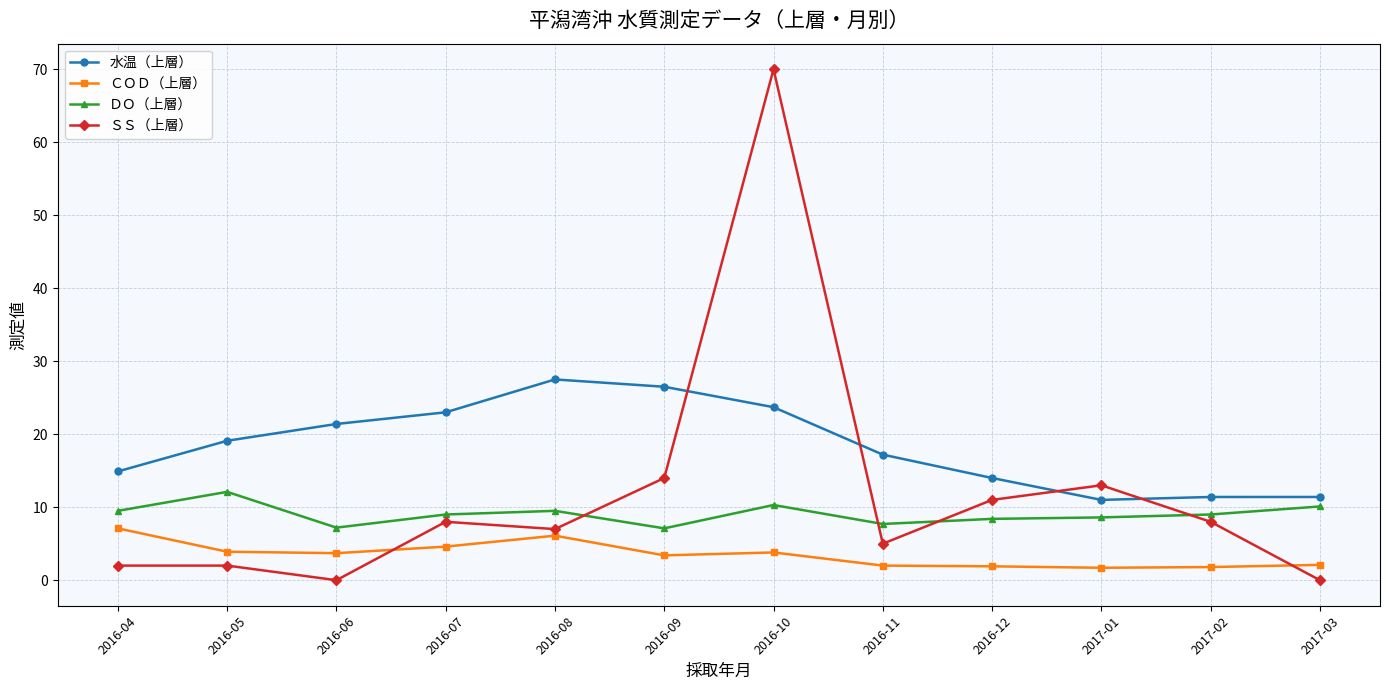

At which category does the chart reach its peak across all series?

2016-10